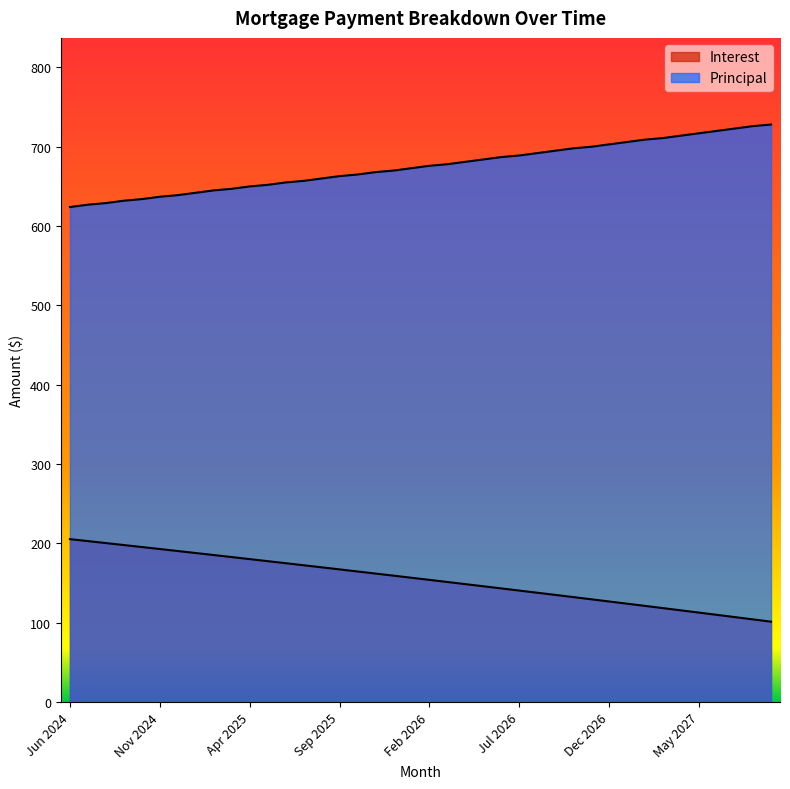

True or false: Interest and Principal cross at least once.

False